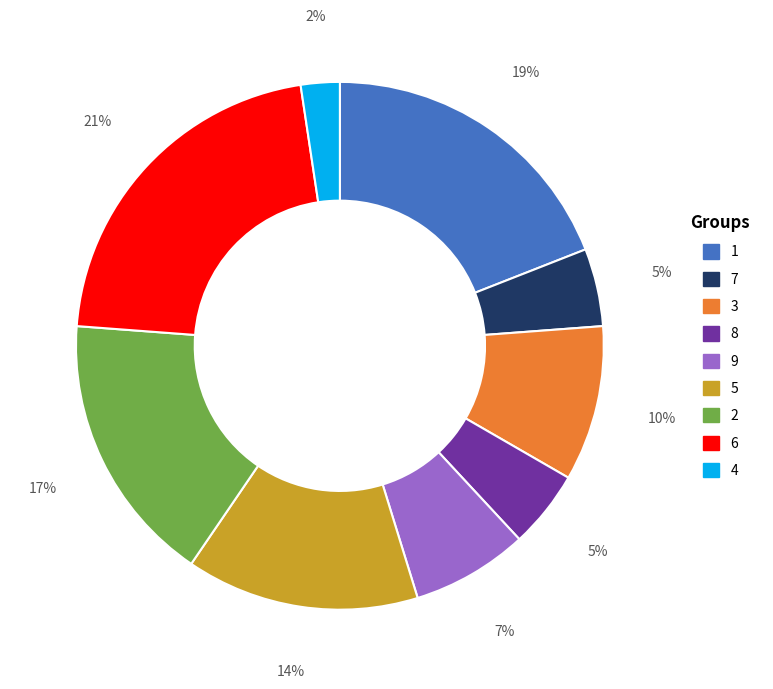

Does any single category account for the majority?

No